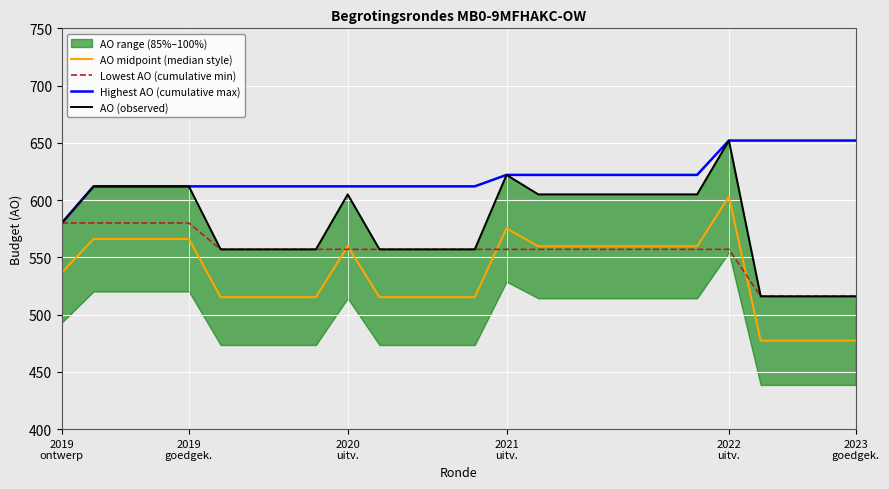

How many lines are shown in the chart?

4